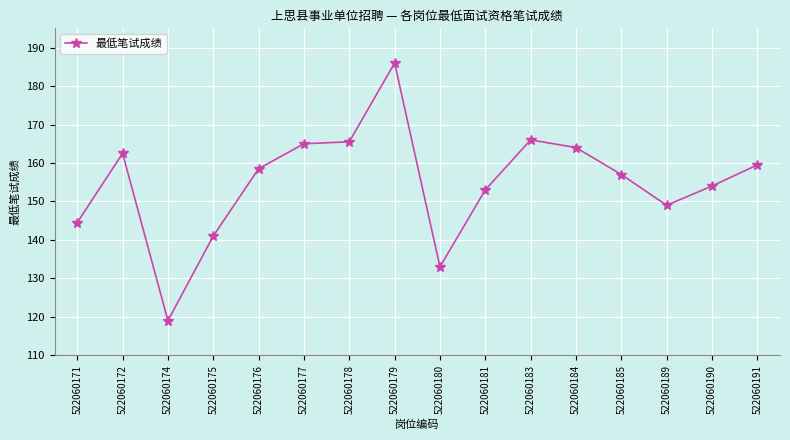

The chart shows a value of 238.1 at 522060181. True or false?

False